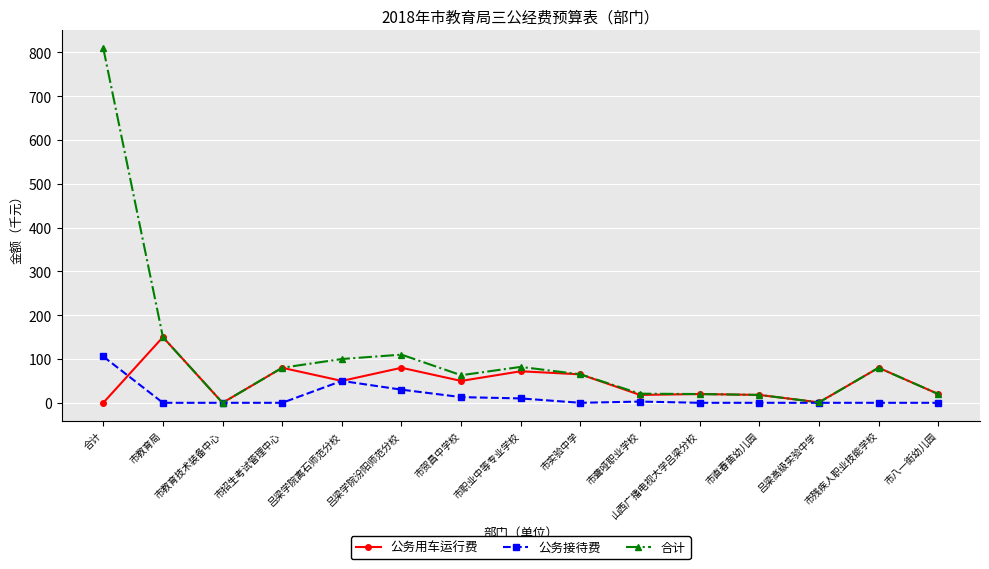

What is the difference between the maximum and second lowest values in the 公务接待费 series?

105.8